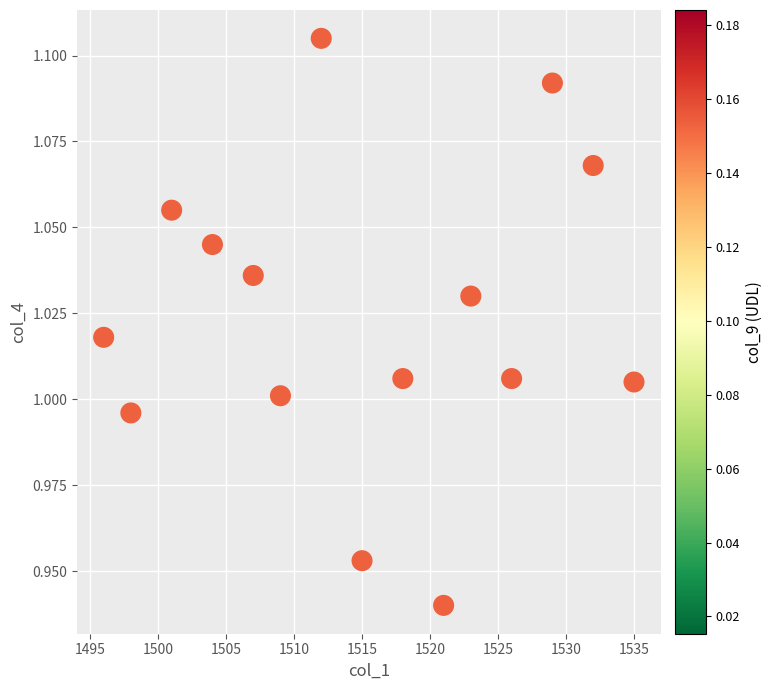

What is the range of X values (max minus min)?

39.0